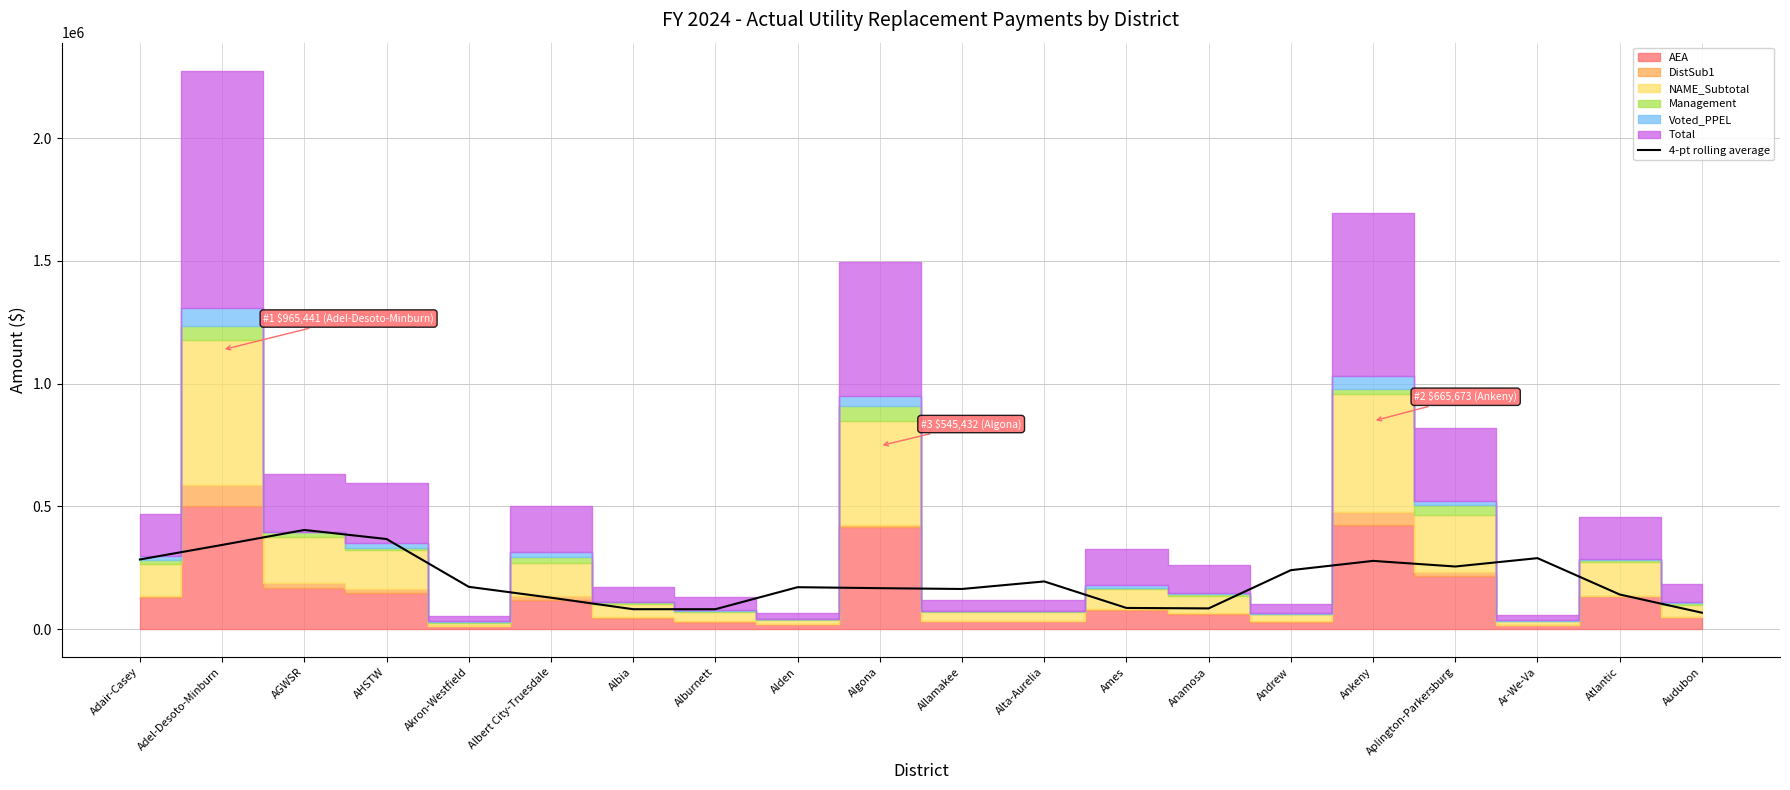

The value at Ankeny is 472270.7. True or false?

False